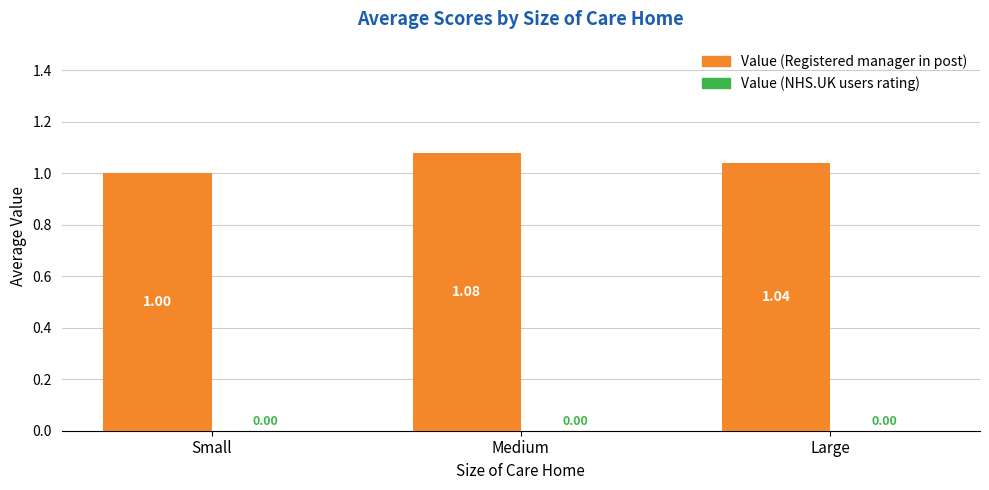

What is the sum of all values?

3.1